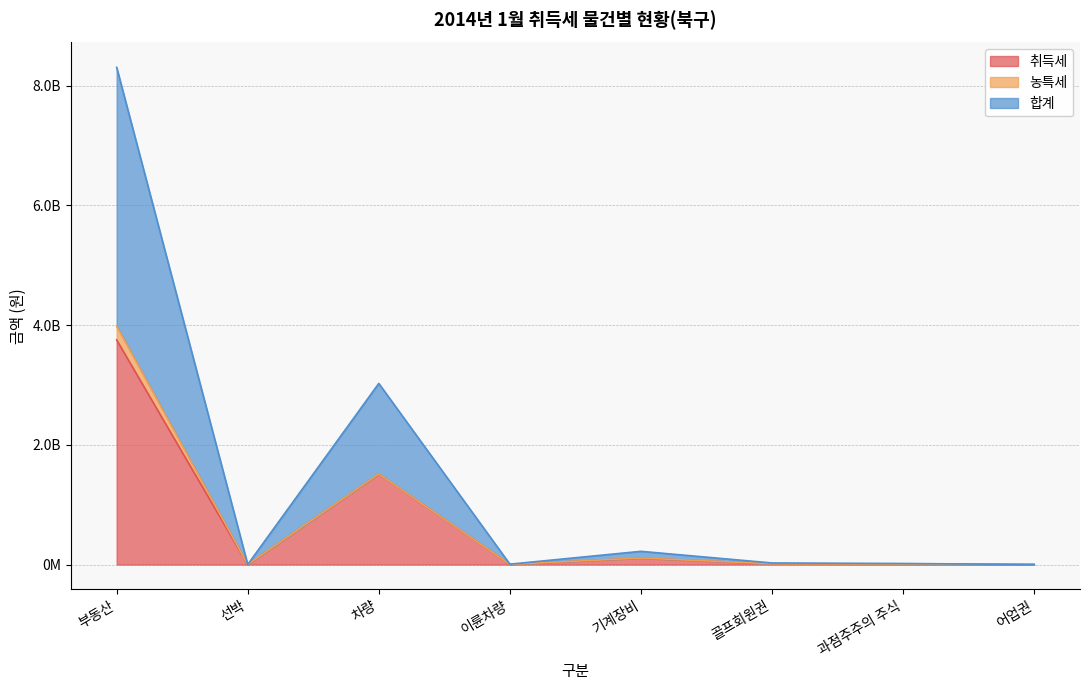

True or false: 합계 has a value of 220974560 at 기계장비.

True